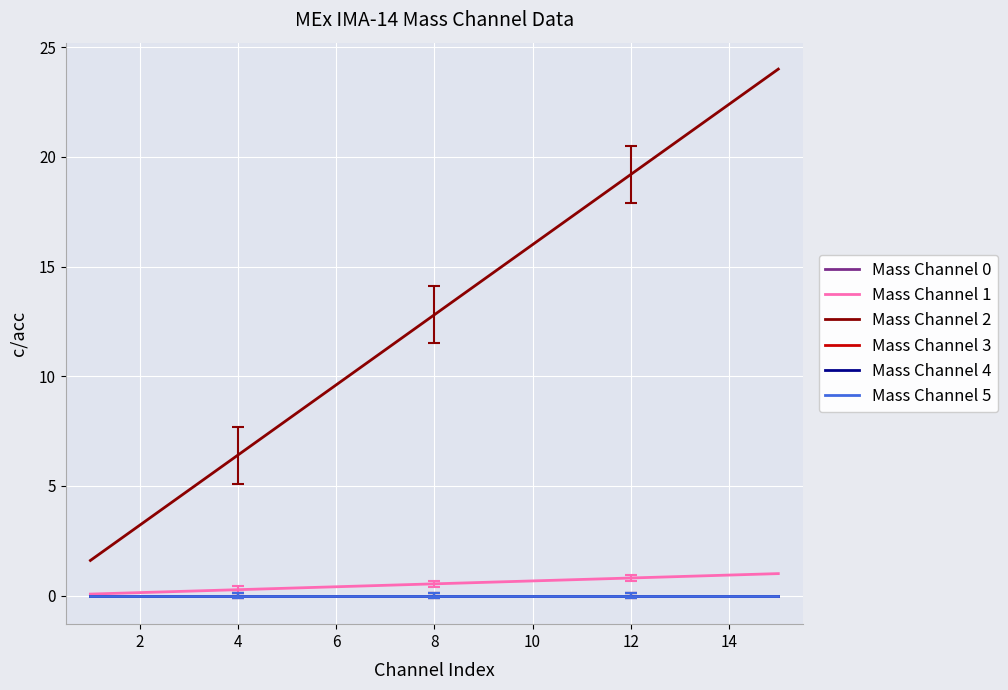

What is the label of the 9th point from the right?

12